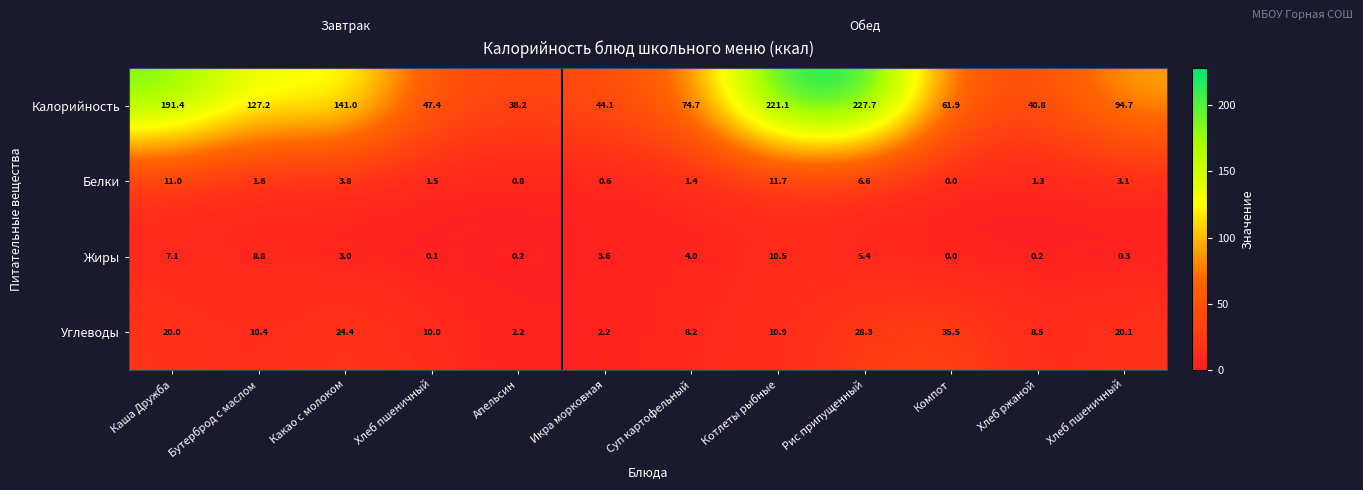

Count the number of categories in the chart.

12